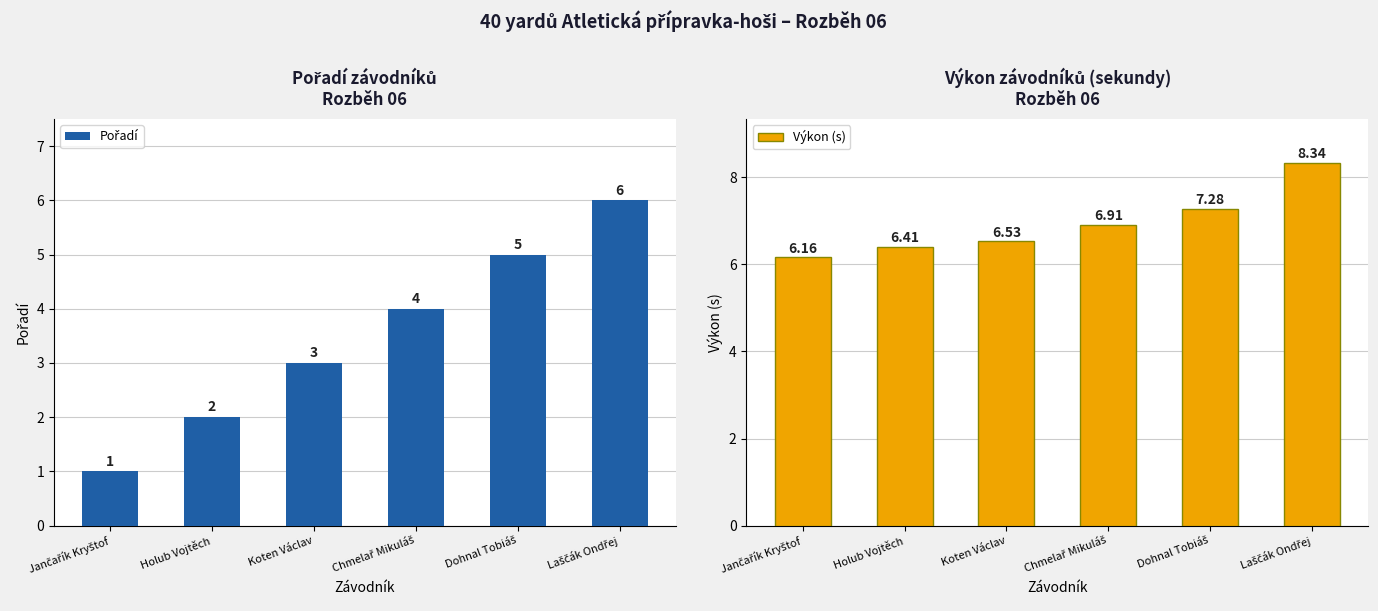

What value does the Pořadí series have at Chmelař Mikuláš?

4.0